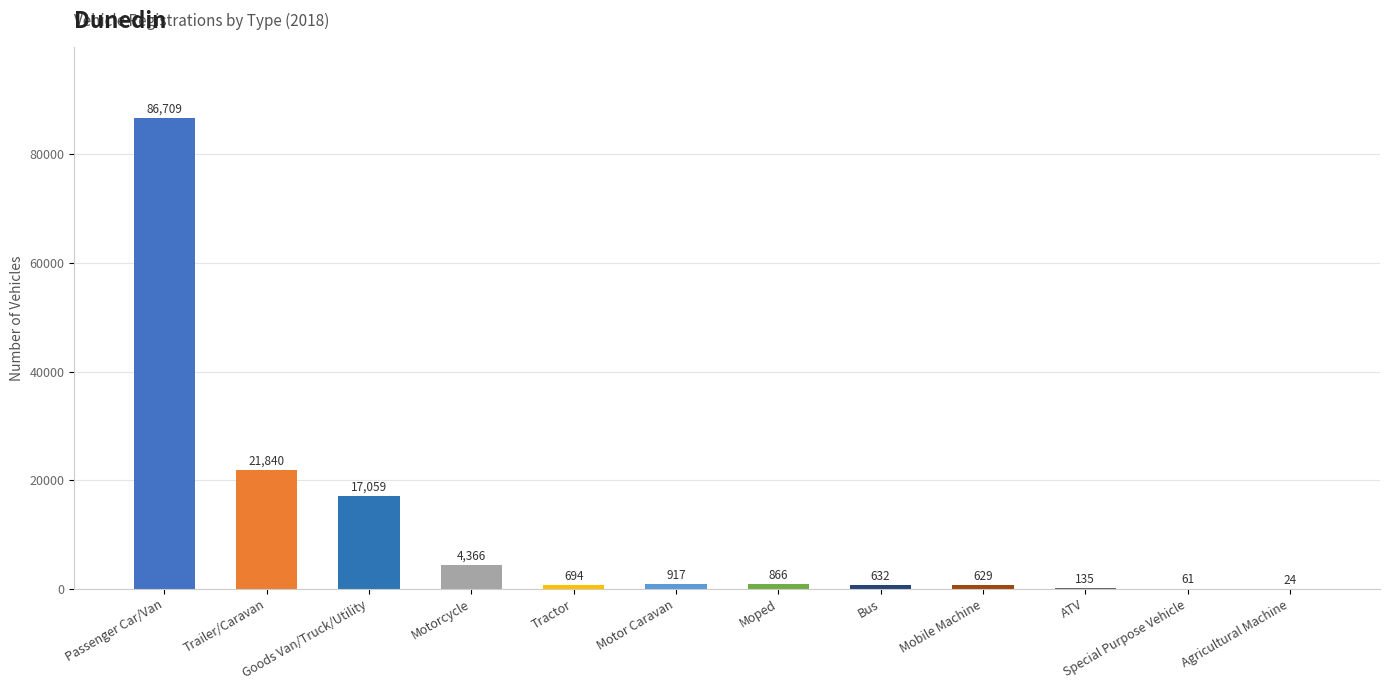

What is the sum of all values?

133932